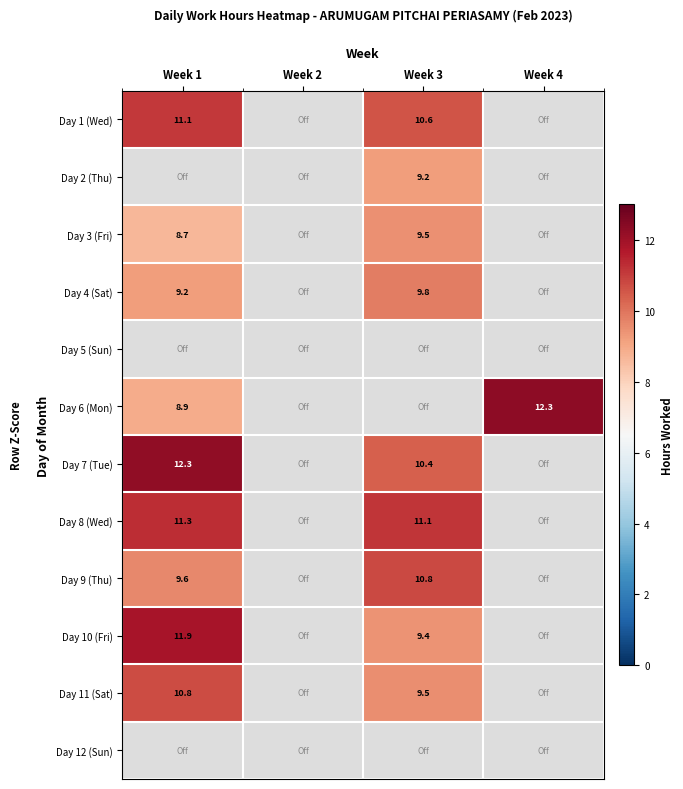

True or false: Day 1 (Wed) has a value of 10.6 at Week 3.

True